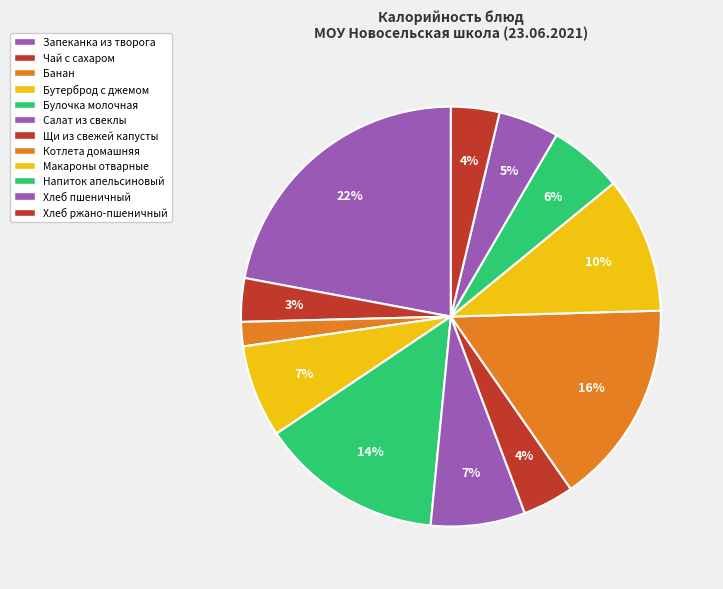

What is the total percentage of Салат из свеклы and Щи из свежей капусты?

11.2%